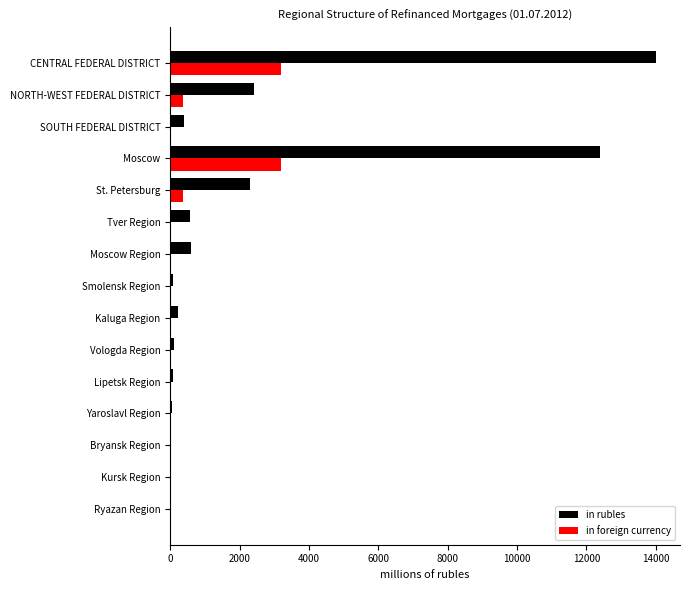

At which category is the sum across all series the highest?

CENTRAL FEDERAL DISTRICT